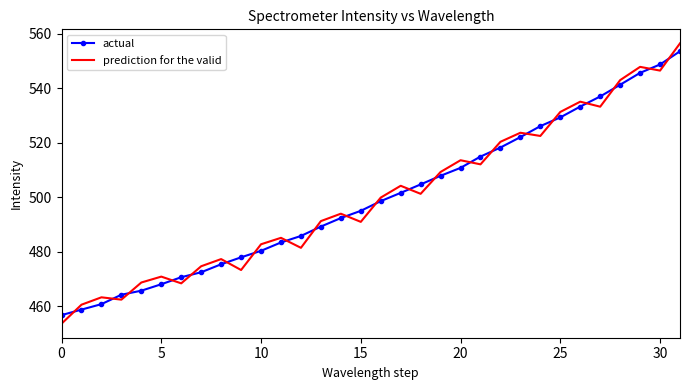

Which series has the largest range (max minus min)?

prediction for the valid